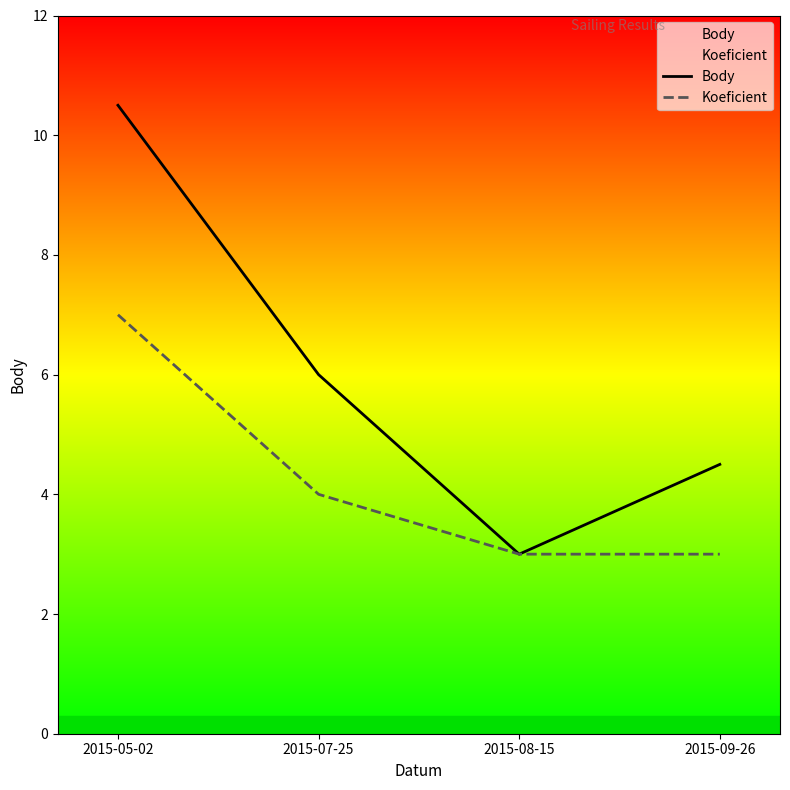

What is the label of the 2nd point from the left?

2015-07-25